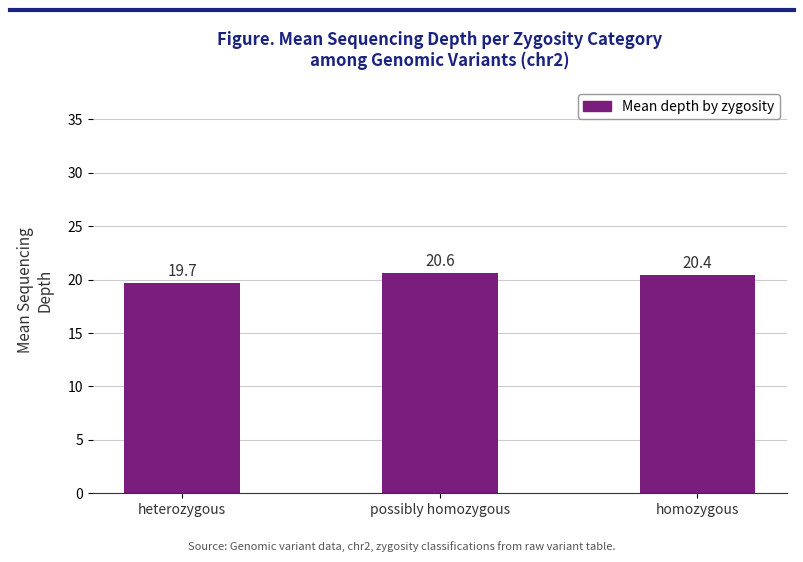

Count the values in the range 19 to 20.

1